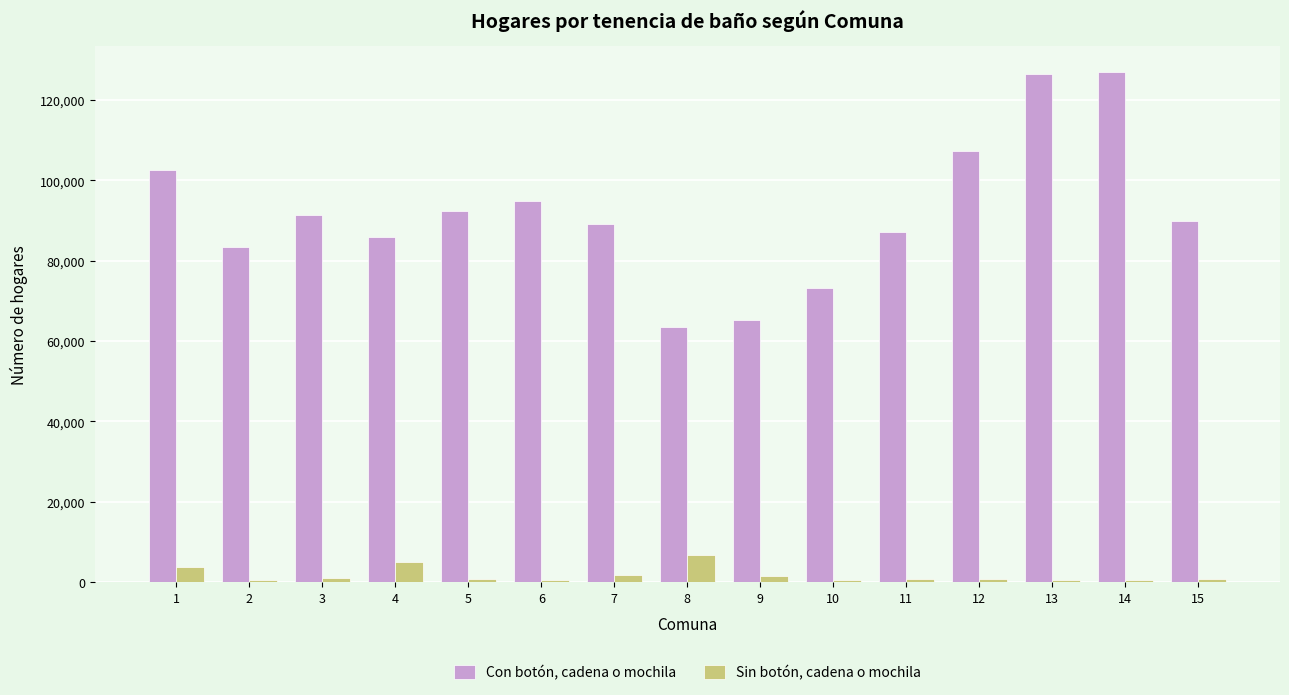

Is it true that Sin botón, cadena o mochila equals 5075 at 4?

True